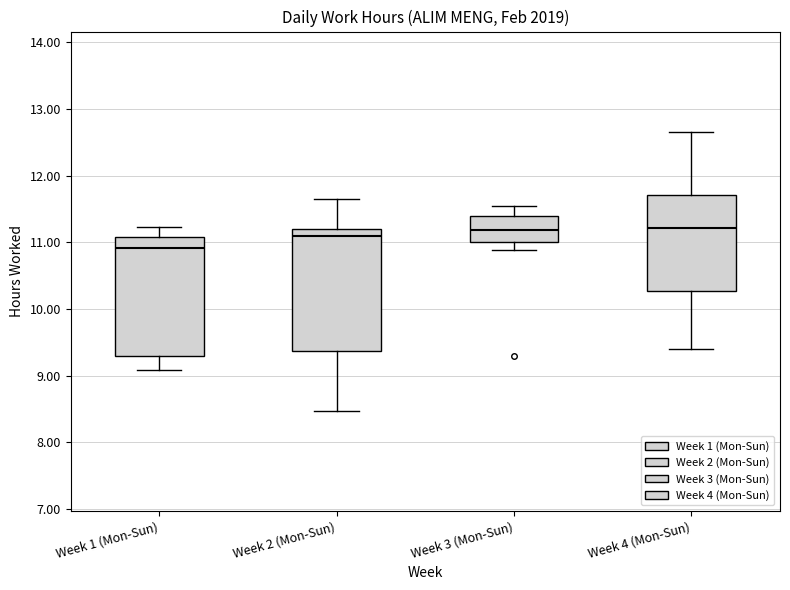

Reading left to right, transcribe this box plot: for each box, give where its median line is, the range the box spans, and where its two whiskers end, as read against the y-axis. The values are not printed on the chart, so give them approximately, as read against the axis.

Week 1 (Mon-Sun): median 10.9, box 9.3 to 11.1, whiskers 9.1 to 11.2
Week 2 (Mon-Sun): median 11.1, box 9.4 to 11.2, whiskers 8.5 to 11.7
Week 3 (Mon-Sun): median 11.2, box 11.0 to 11.4, whiskers 10.9 to 11.5
Week 4 (Mon-Sun): median 11.2, box 10.3 to 11.7, whiskers 9.4 to 12.7